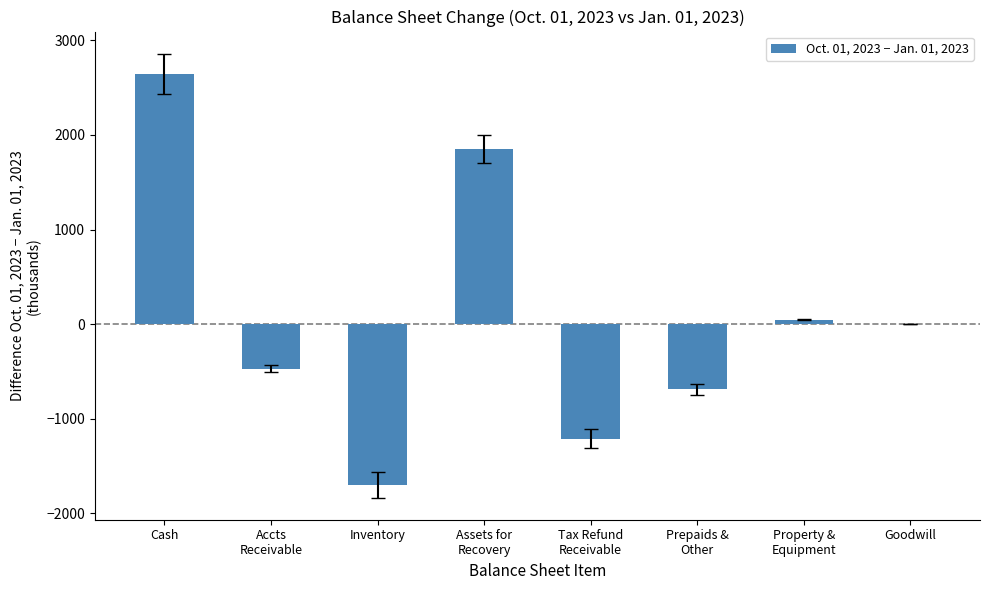

What is the maximum value shown in the chart?

2647